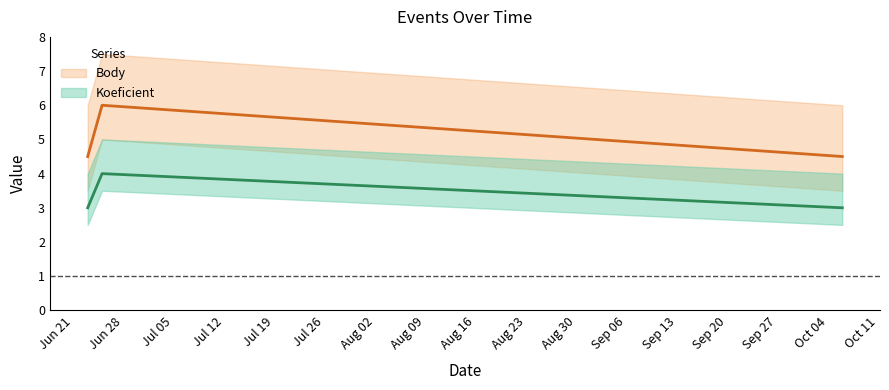

How many lines are shown in the chart?

2